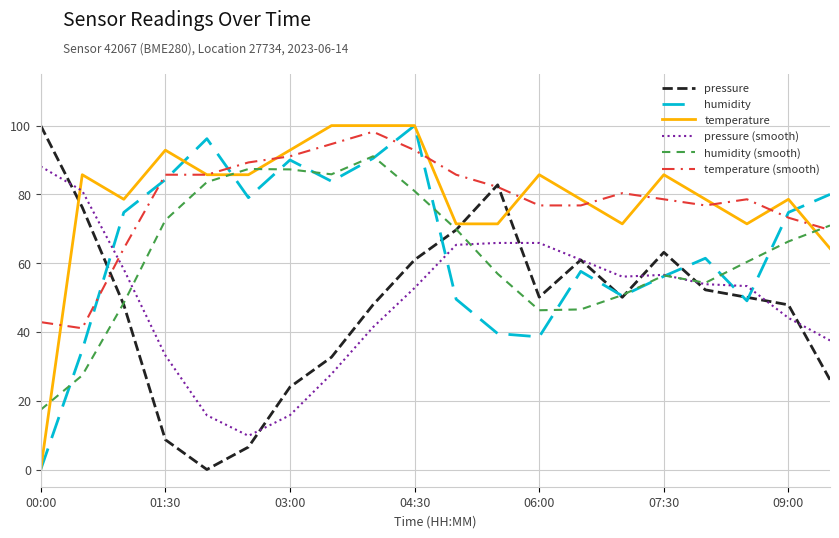

What is the greatest value displayed?

100.0